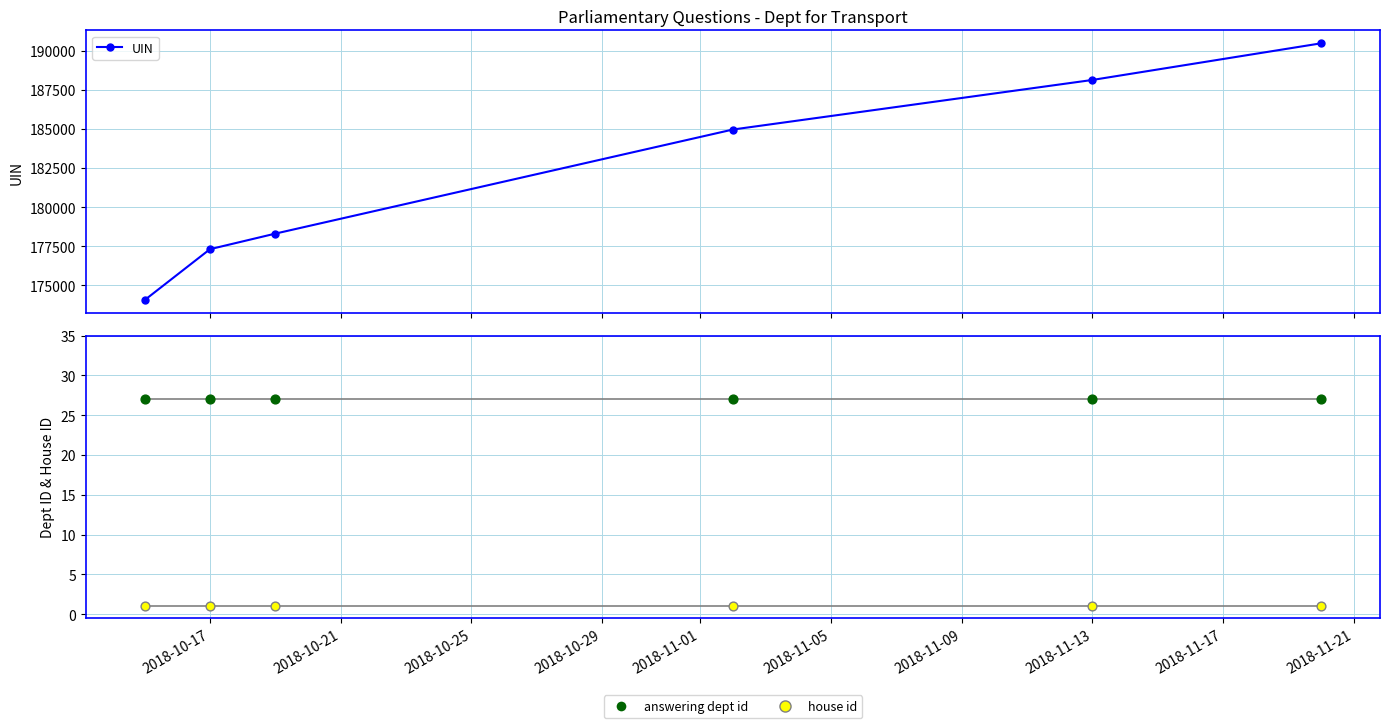

Is the value of UIN at 2018-10-25 greater than the value of answering dept id at 2018-10-17?

Yes